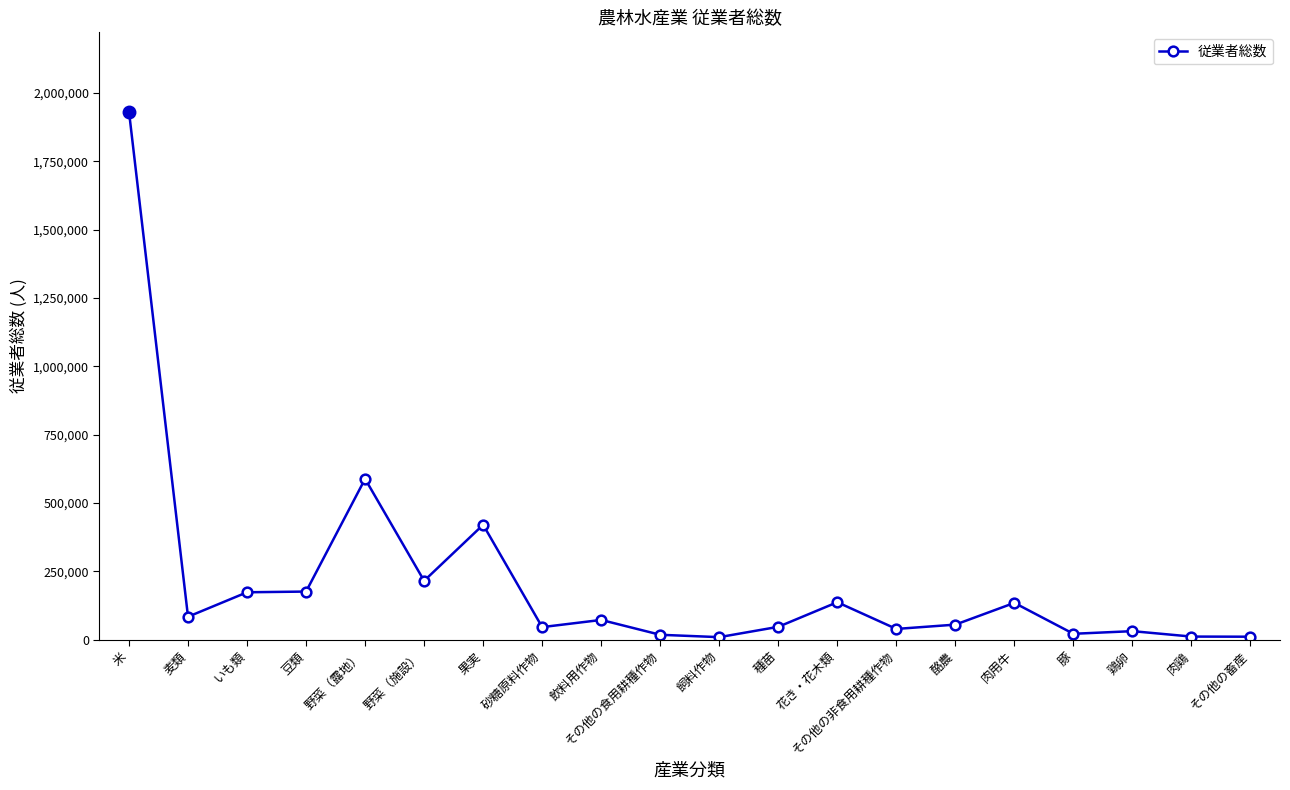

Is this an area chart (filled region under the line)?

No